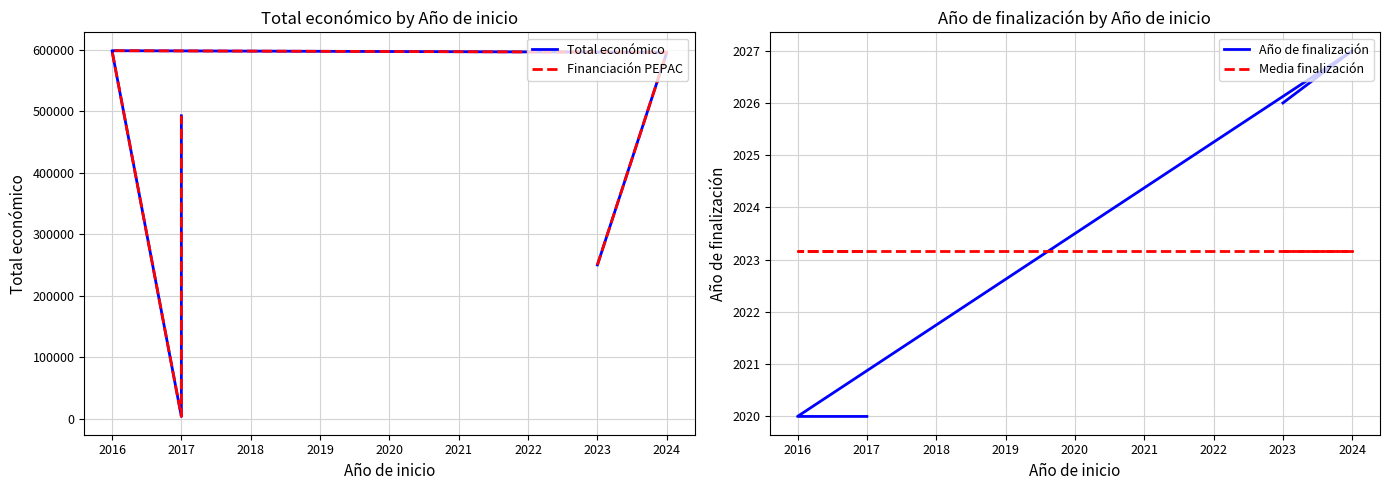

The Media finalización series shows 2757.7 at 2023. True or false?

False